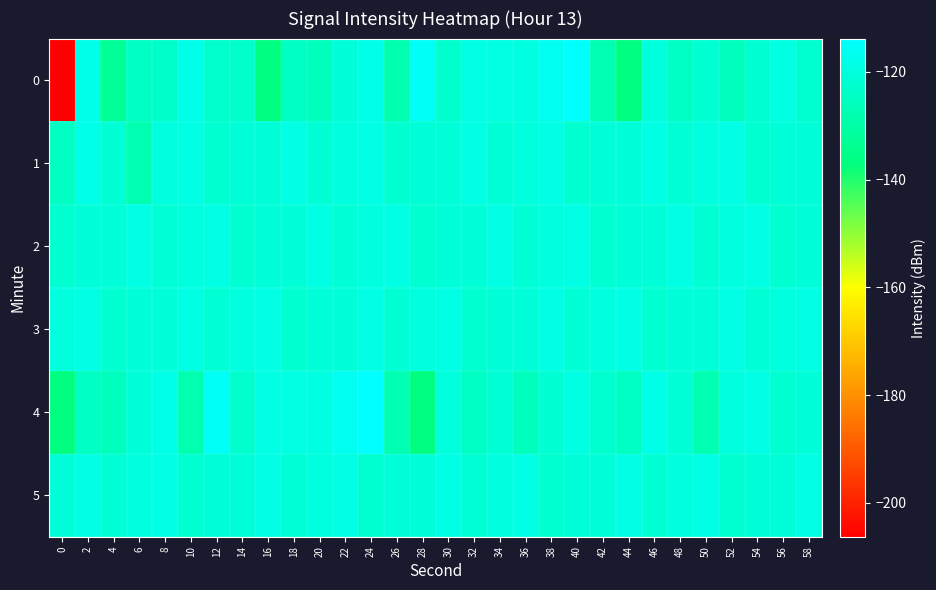

Reading right to left, transcribe all the data shown in this chart.

0: 58=-122.8	56=-118.9	54=-121.8	52=-125.9	50=-121.5	48=-124.5	46=-120.2	44=-136.8	42=-127.8	40=-113.8	38=-116.5	36=-119.5	34=-119.1	32=-118.6	30=-123.2	28=-115.4	26=-128.6	24=-118.1	22=-120.9	20=-125.9	18=-124.9	16=-136.9	14=-123.3	12=-123.0	10=-117.7	8=-123.8	6=-124.5	4=-132.4	2=-118.2	0=-206.3
1: 58=-121.0	56=-120.9	54=-122.5	52=-118.8	50=-119.8	48=-121.7	46=-118.6	44=-121.0	42=-120.9	40=-122.5	38=-118.8	36=-119.8	34=-121.7	32=-118.6	30=-121.0	28=-120.9	26=-122.5	24=-118.8	22=-119.8	20=-121.7	18=-118.6	16=-121.0	14=-120.9	12=-122.5	10=-118.8	8=-119.8	6=-128.3	4=-121.7	2=-118.1	0=-125.0
2: 58=-120.9	56=-122.5	54=-118.8	52=-119.8	50=-121.7	48=-118.6	46=-121.0	44=-120.9	42=-122.5	40=-118.8	38=-119.8	36=-121.7	34=-118.6	32=-121.0	30=-120.9	28=-122.5	26=-118.8	24=-119.8	22=-121.7	20=-118.6	18=-121.0	16=-120.9	14=-122.5	12=-118.8	10=-119.8	8=-121.7	6=-118.6	4=-121.0	2=-120.9	0=-122.5
3: 58=-118.8	56=-119.8	54=-121.7	52=-118.6	50=-121.0	48=-120.9	46=-122.5	44=-118.8	42=-119.8	40=-121.7	38=-118.6	36=-121.0	34=-120.9	32=-122.5	30=-118.8	28=-119.8	26=-121.7	24=-118.6	22=-121.0	20=-120.9	18=-122.5	16=-118.8	14=-119.8	12=-121.7	10=-118.6	8=-121.0	6=-120.9	4=-122.5	2=-118.8	0=-119.8
4: 58=-120.9	56=-122.5	54=-118.8	52=-119.8	50=-128.3	48=-121.7	46=-118.1	44=-125.0	42=-122.8	40=-118.9	38=-121.8	36=-125.9	34=-121.5	32=-124.5	30=-120.2	28=-136.8	26=-127.8	24=-113.8	22=-116.5	20=-119.5	18=-119.1	16=-118.6	14=-123.2	12=-115.4	10=-128.6	8=-118.1	6=-120.9	4=-125.9	2=-124.9	0=-136.9
5: 58=-118.6	56=-121.0	54=-120.9	52=-122.5	50=-118.8	48=-119.8	46=-121.7	44=-118.6	42=-121.0	40=-120.9	38=-122.5	36=-118.8	34=-119.8	32=-121.7	30=-118.6	28=-121.0	26=-120.9	24=-122.5	22=-118.8	20=-119.8	18=-121.7	16=-118.6	14=-121.0	12=-120.9	10=-122.5	8=-118.8	6=-119.8	4=-121.7	2=-118.6	0=-121.0